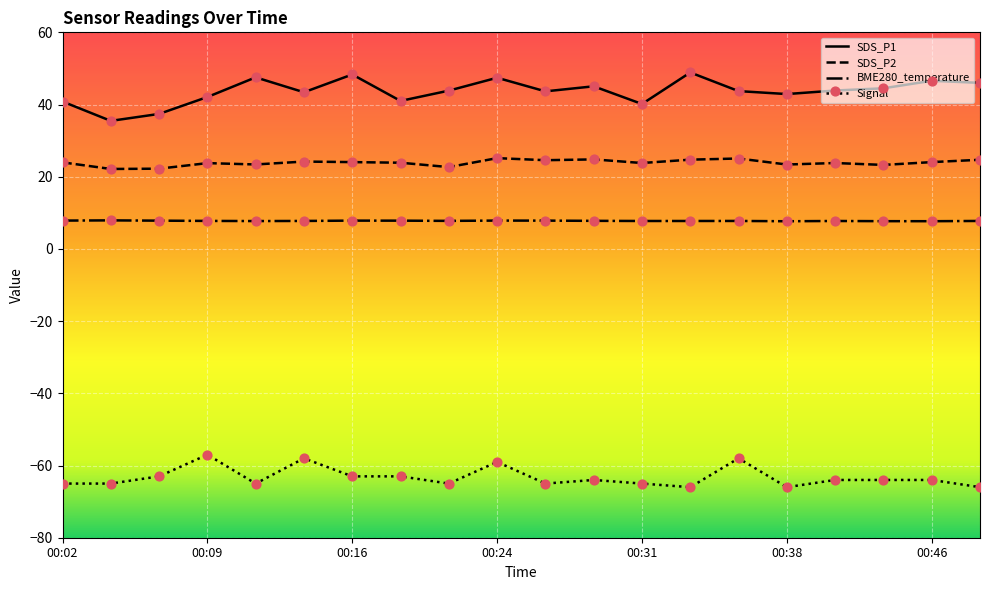

True or false: SDS_P1 and SDS_P2 intersect in this chart.

False